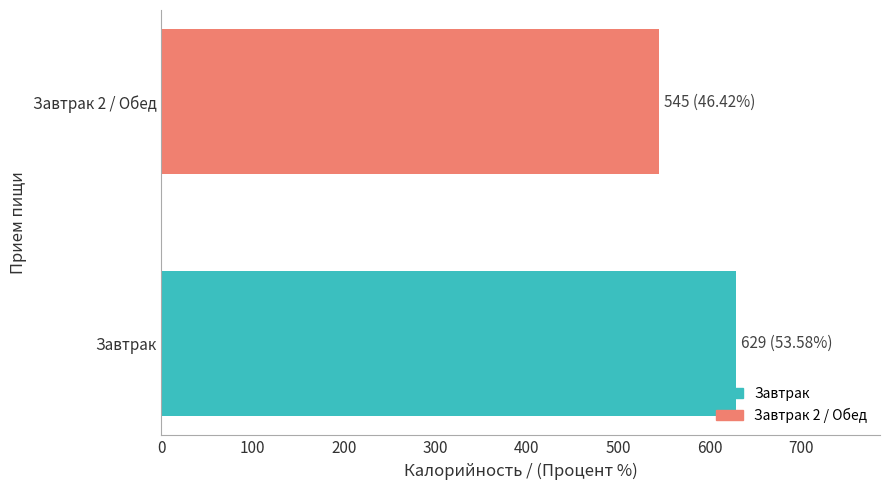

At how many categories does at least one series exceed 151?

2